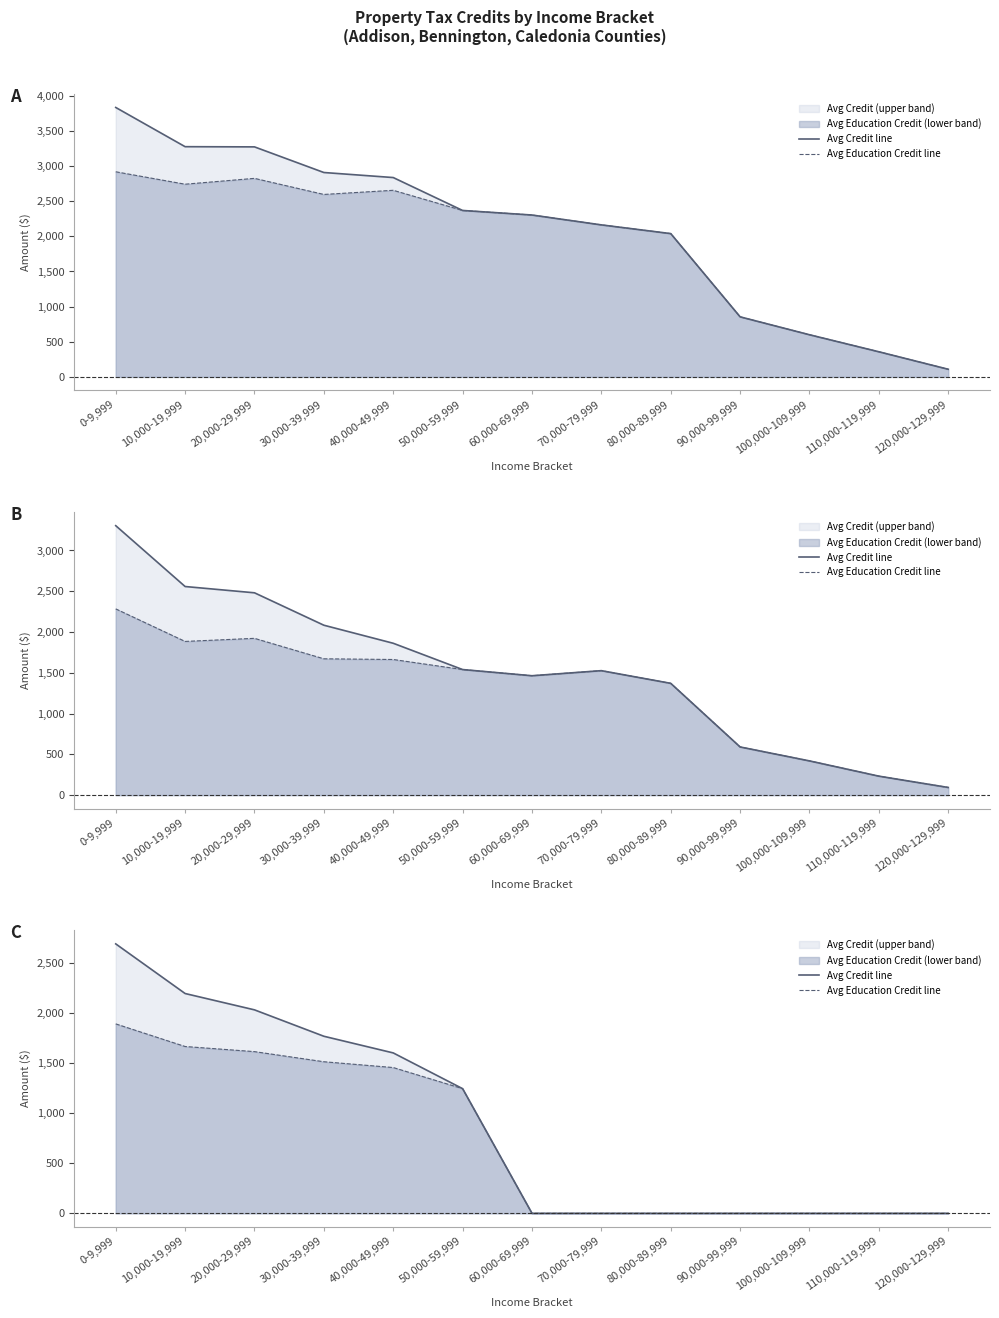

Where is Avg Education Credit line nearest to the value 944?

50,000-59,999